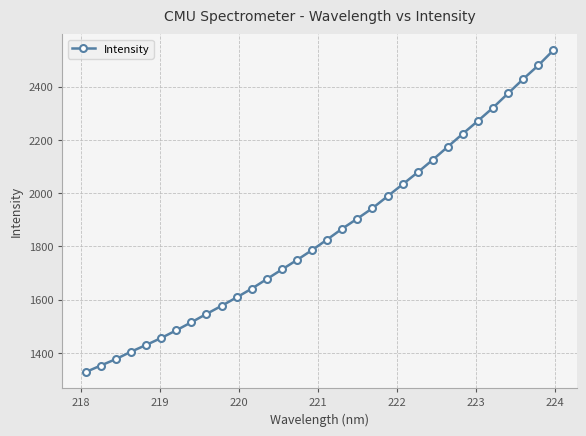

What is the average value?

1850.6